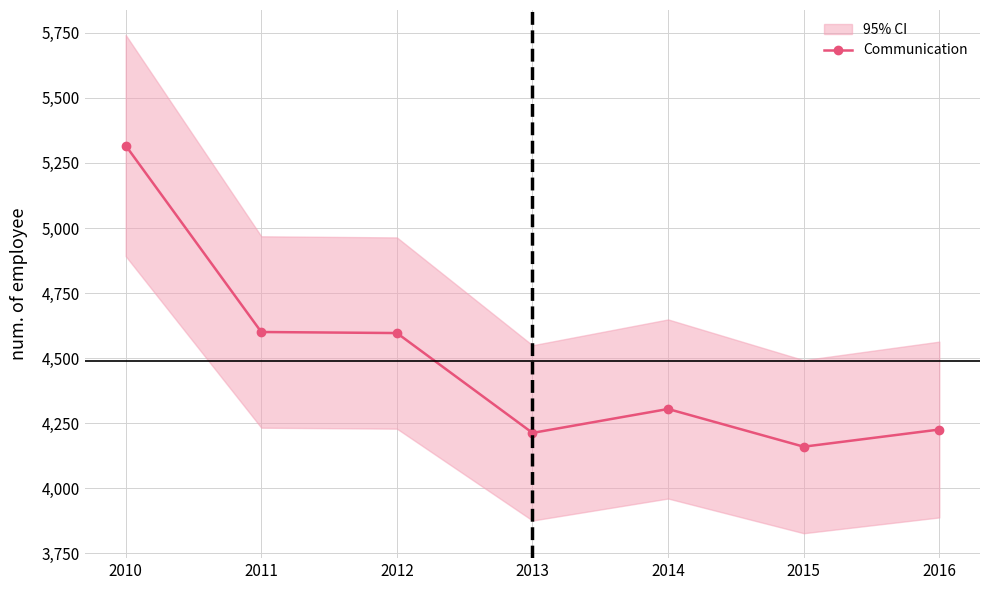

What is the greatest value displayed?

5317